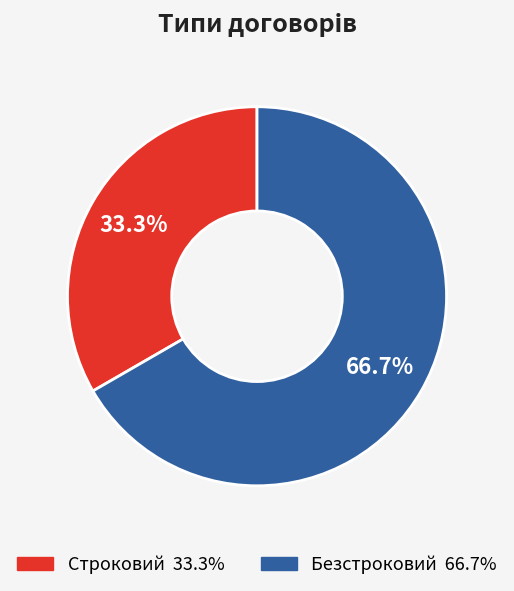

Approximately how many times larger is the value at Безстроковий compared to Строковий?

2.0